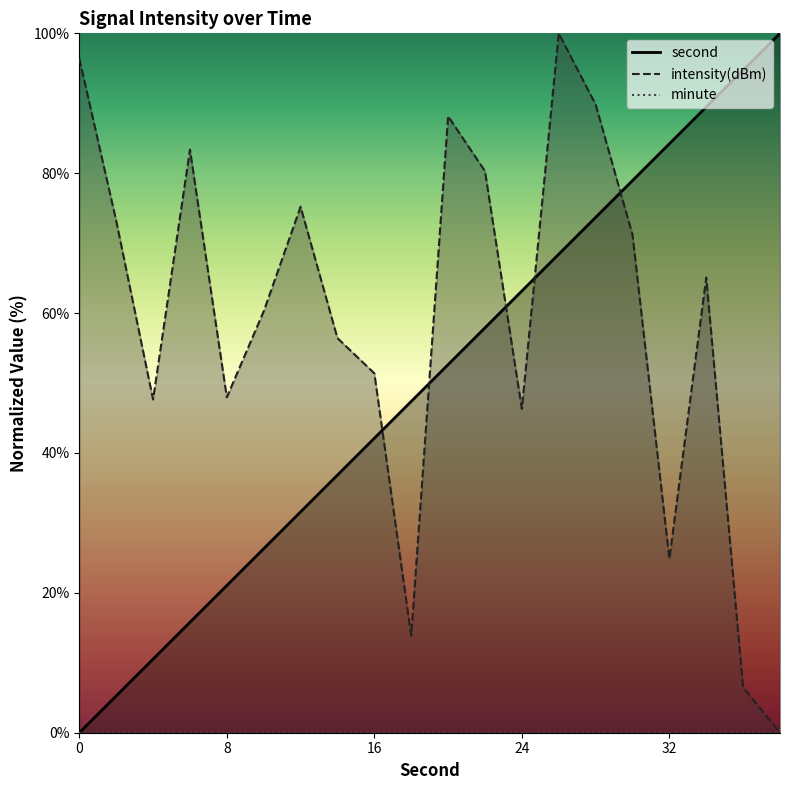

The value of second at 0 is 0.0. True or false?

True